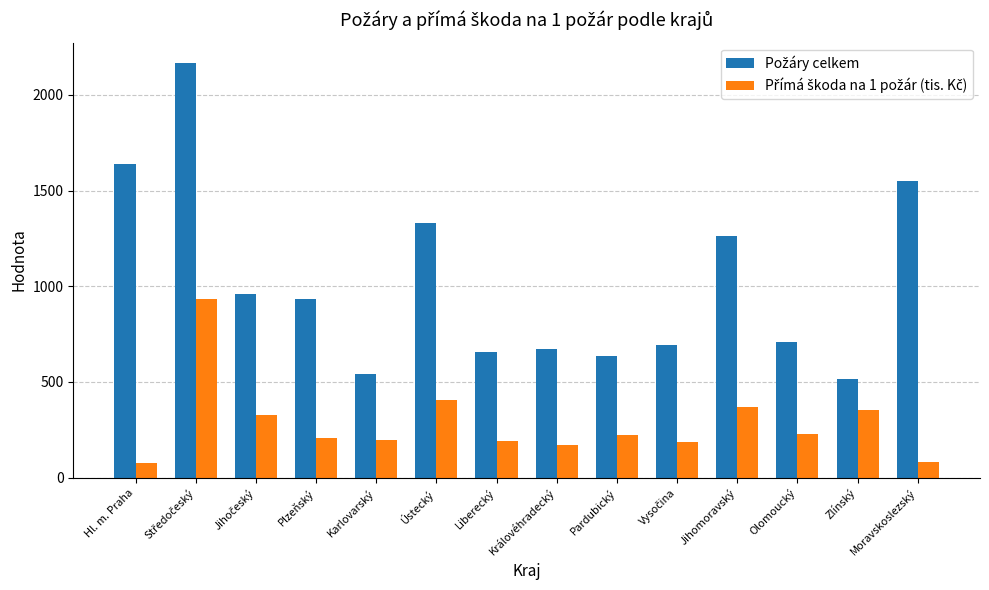

Are the bars grouped side by side (vs. stacked)?

Yes